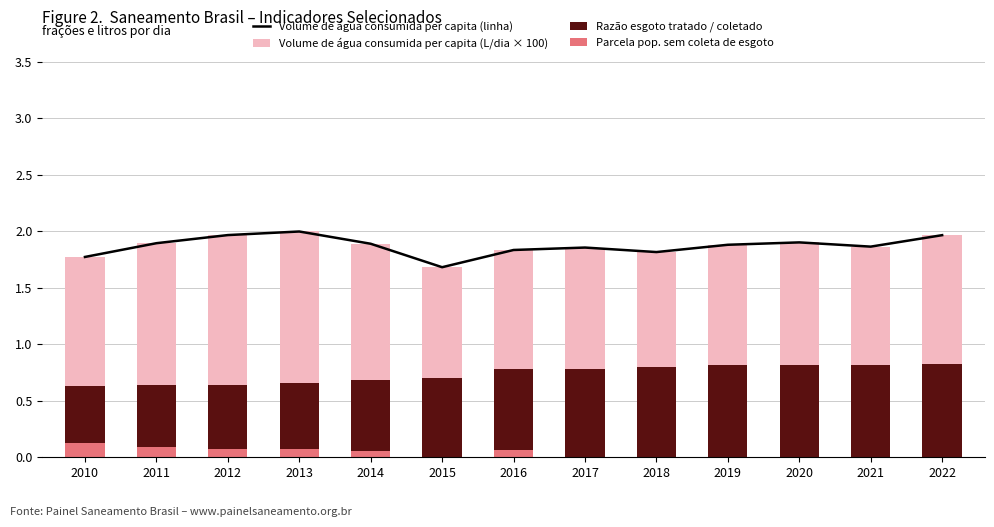

Reading left to right, what are all the values shown in this chart?

Volume de água consumida per capita (linha): 2010=1.8	2011=1.9	2012=2.0	2013=2.0	2014=1.9	2015=1.7	2016=1.8	2017=1.9	2018=1.8	2019=1.9	2020=1.9	2021=1.9	2022=2.0
Volume de água consumida per capita (L/dia × 100): 2010=1.8	2011=1.9	2012=2.0	2013=2.0	2014=1.9	2015=1.7	2016=1.8	2017=1.9	2018=1.8	2019=1.9	2020=1.9	2021=1.9	2022=2.0
Razão esgoto tratado / coletado: 2010=0.6	2011=0.6	2012=0.6	2013=0.7	2014=0.7	2015=0.7	2016=0.8	2017=0.8	2018=0.8	2019=0.8	2020=0.8	2021=0.8	2022=0.8
Parcela pop. sem coleta de esgoto: 2010=0.1	2011=0.1	2012=0.1	2013=0.1	2014=0.1	2015=0.0	2016=0.1	2017=0.0	2018=0.0	2019=0.0	2020=0.0	2021=0.0	2022=0.0